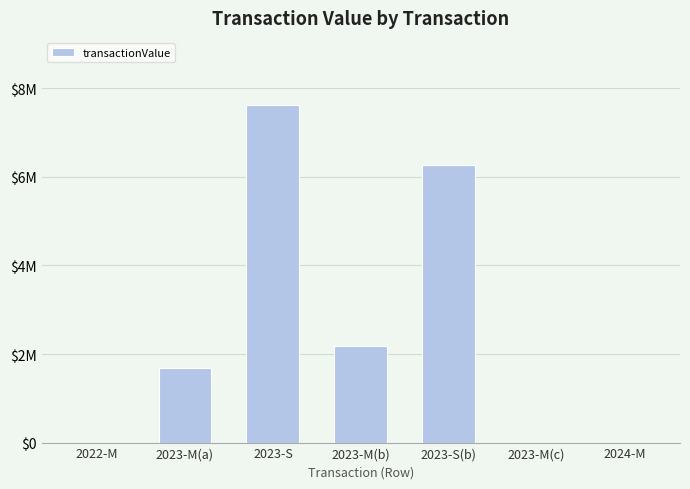

Reading left to right, list all the values displayed in this chart.

0	1675400	7617404	2175587	6278170	0	0